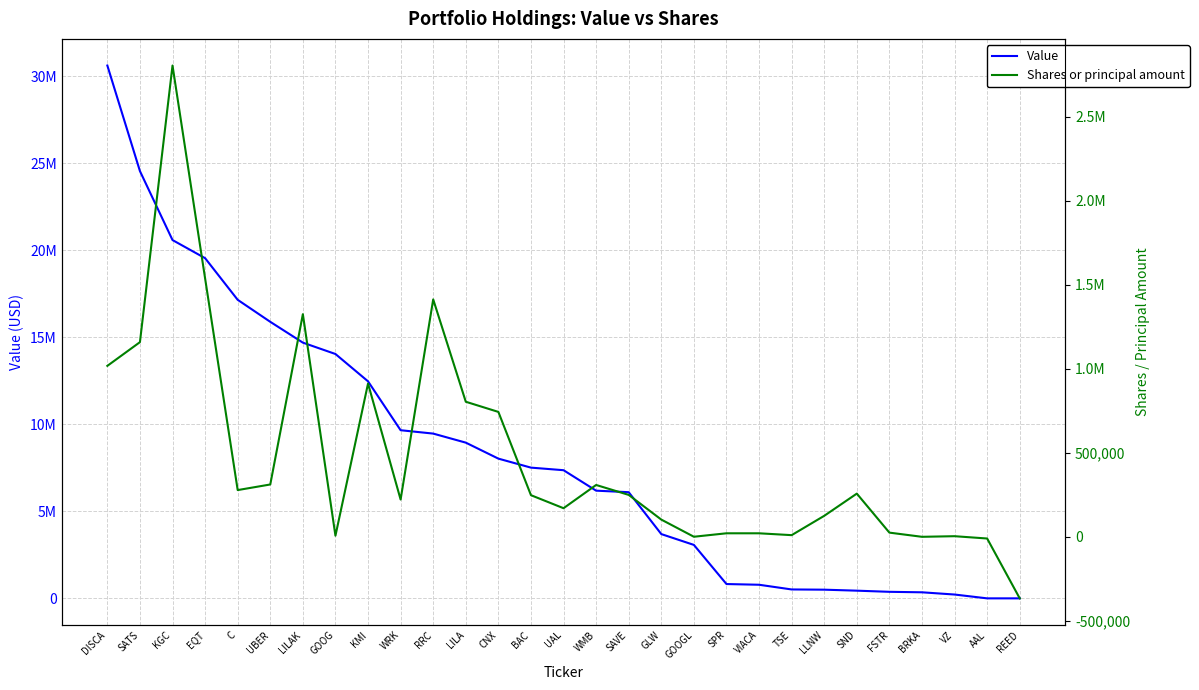

True or false: Shares or principal amount has more than 0 points higher than both neighbors.

True